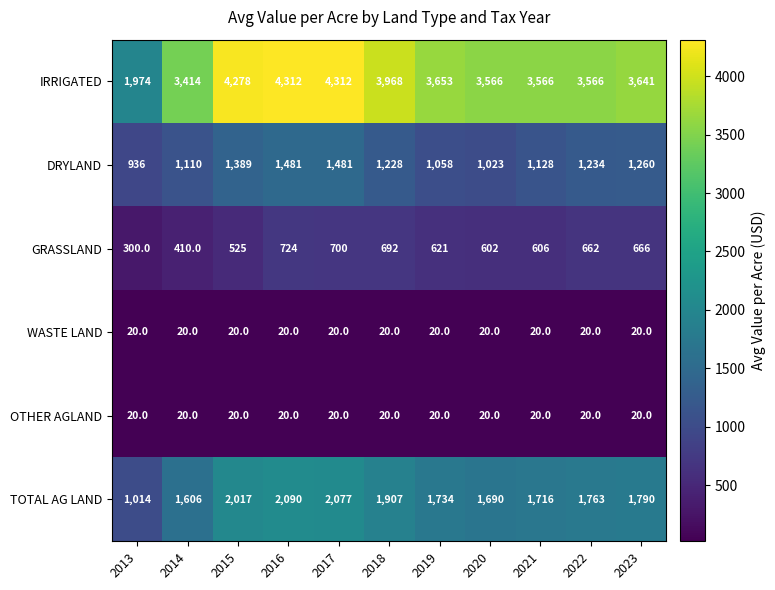

What is the difference between the maximum and minimum values in the IRRIGATED series?

2338